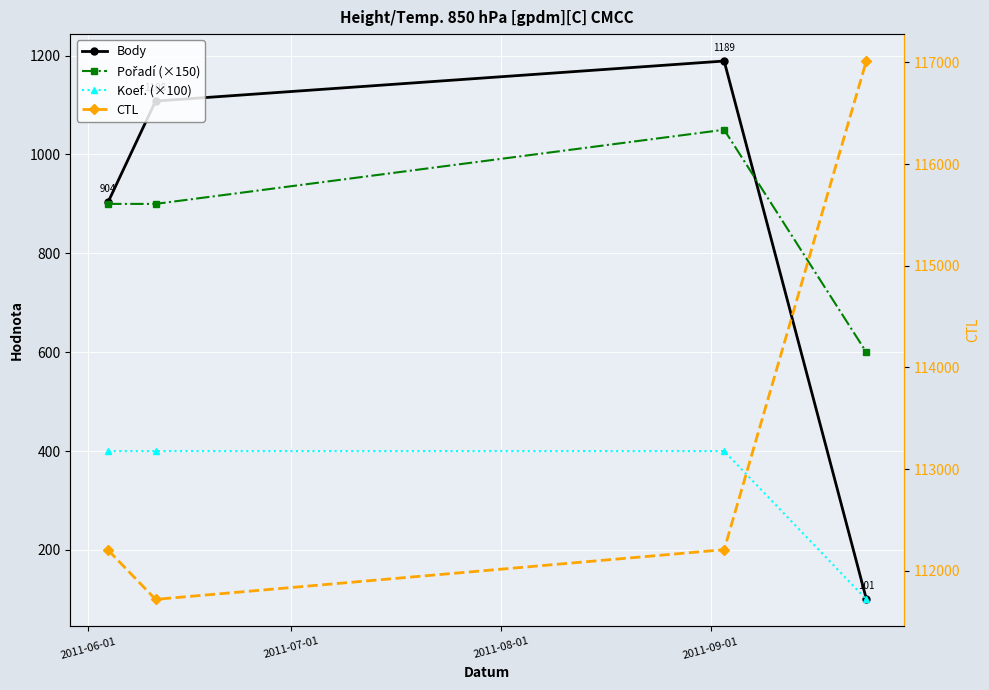

What position from the left is 2011-06-01?

1